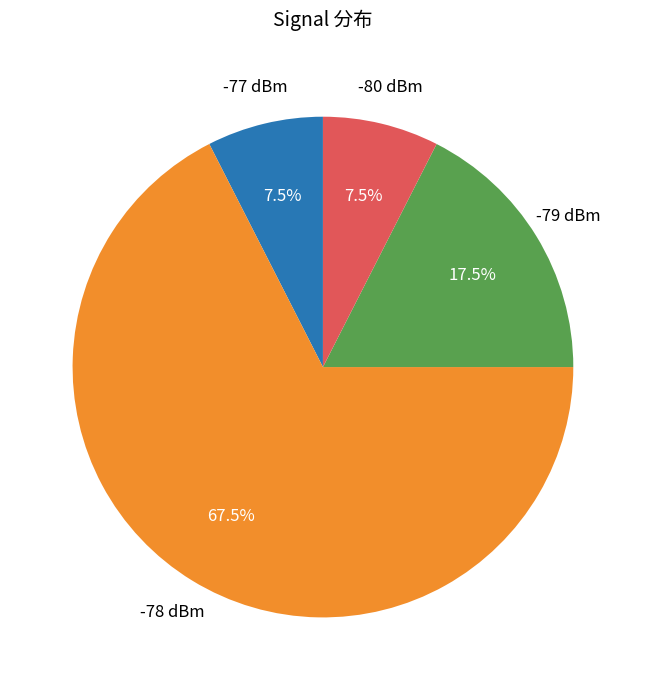

Is there a majority slice in this chart?

Yes